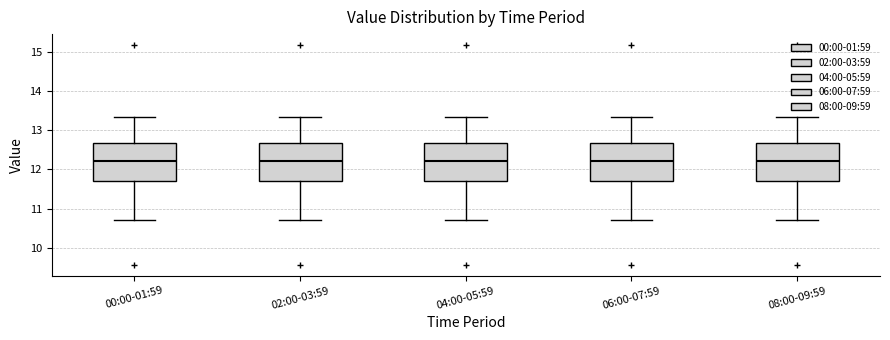

Reading left to right, read every box against the y-axis: the position of its median line, the range the box covers, and the ends of its whiskers. The values are not printed on the chart, so give them approximately, as read against the axis.

00:00-01:59: median 12.2, box 11.7 to 12.7, whiskers 10.7 to 13.3
02:00-03:59: median 12.2, box 11.7 to 12.7, whiskers 10.7 to 13.3
04:00-05:59: median 12.2, box 11.7 to 12.7, whiskers 10.7 to 13.3
06:00-07:59: median 12.2, box 11.7 to 12.7, whiskers 10.7 to 13.3
08:00-09:59: median 12.2, box 11.7 to 12.7, whiskers 10.7 to 13.3